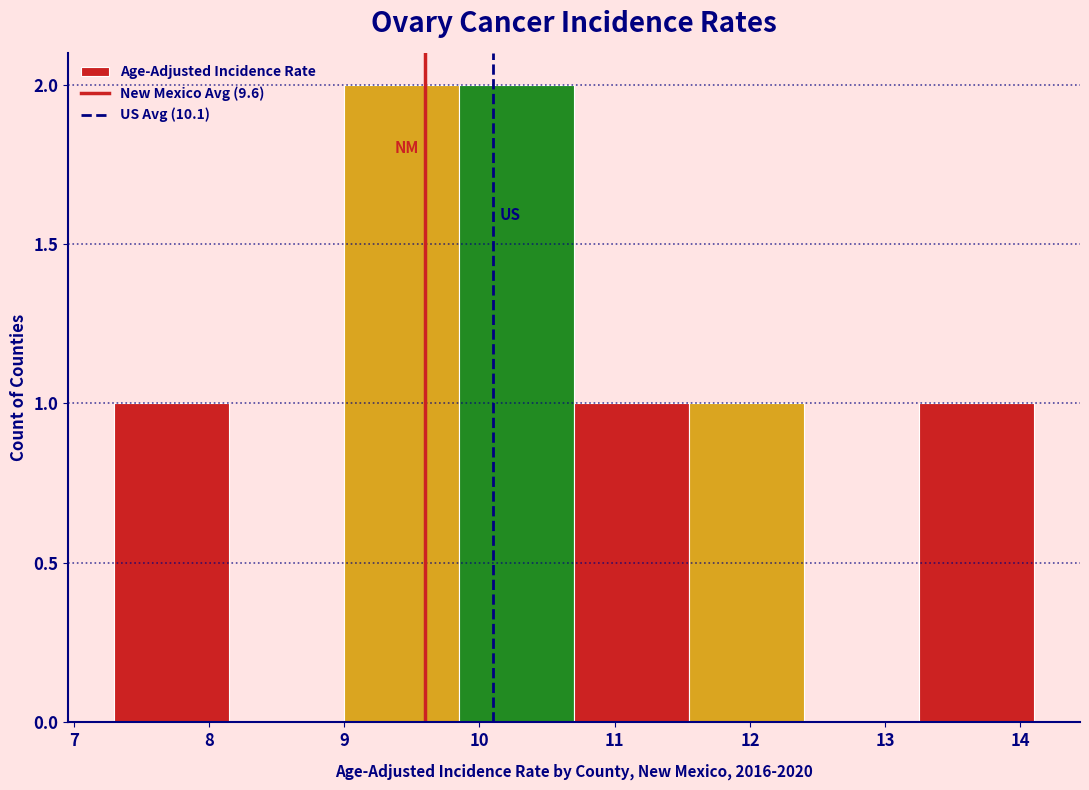

Reading left to right, transcribe this chart: for each bar, give the range it covers on the x-axis and its height. Neither the bar edges nor the heights are printed on the chart, so give them approximately, as read against the axes.

7.30 to 8.15: 1
8.15 to 9.00: 0
9.00 to 9.85: 2
9.85 to 10.70: 2
10.70 to 11.55: 1
11.55 to 12.40: 1
12.40 to 13.25: 0
13.25 to 14.10: 1